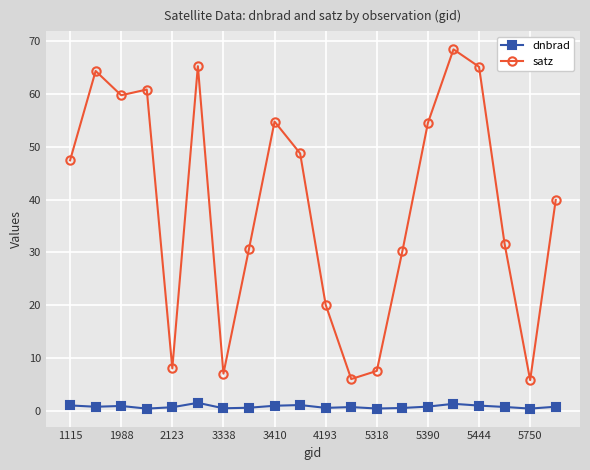

How many lines are shown in the chart?

2